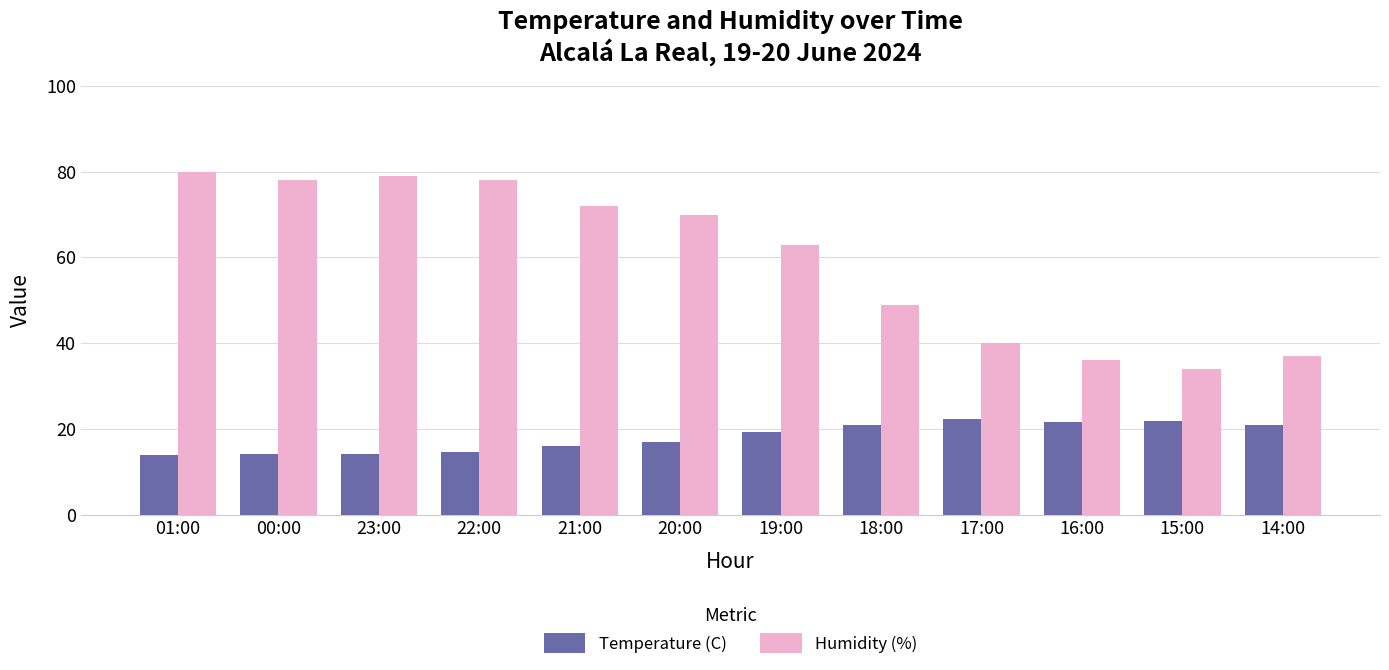

How many distinct data groups are displayed?

2